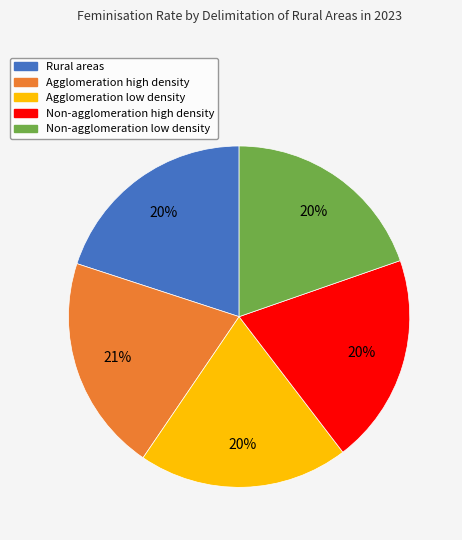

Is it true that Agglomeration high density is 21% of the pie?

True